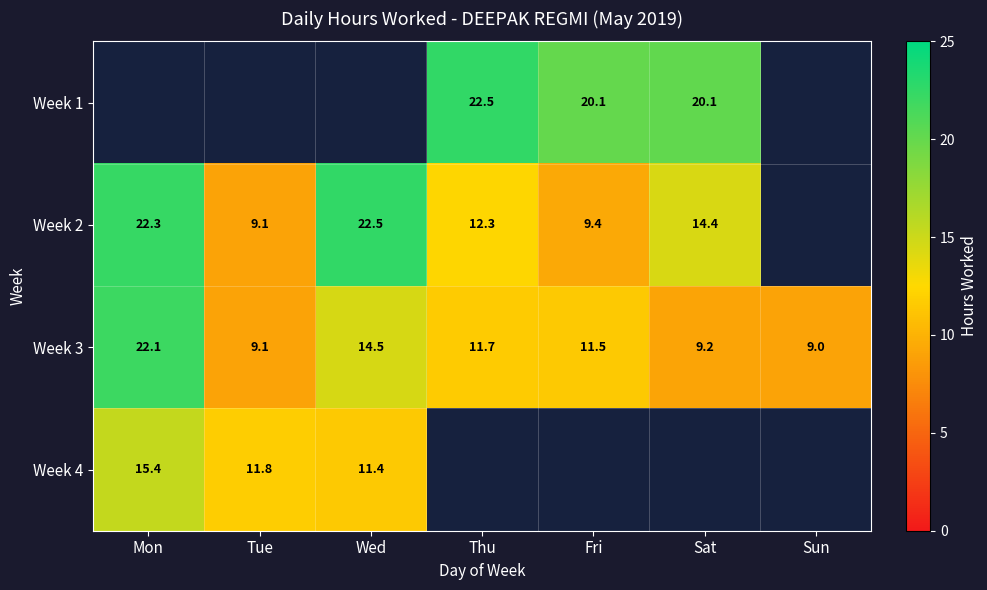

True or false: Week 4 has a value of 26.3 at Mon.

False